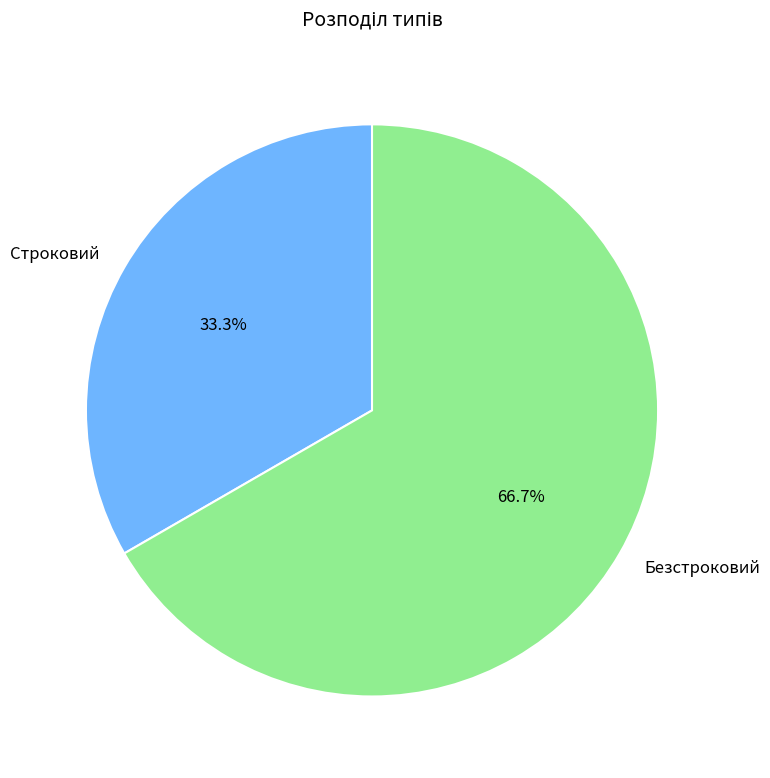

To the nearest percent, what is the difference between the largest and smallest slice percentages?

33%